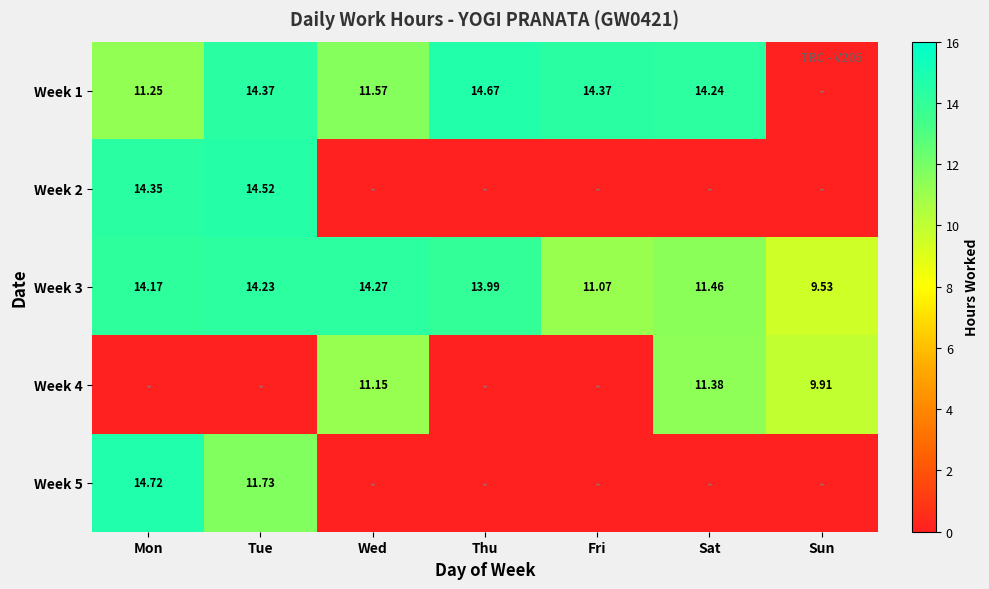

List the labels in order of Week 3 value, smallest first.

Sun, Fri, Sat, Thu, Mon, Tue, Wed